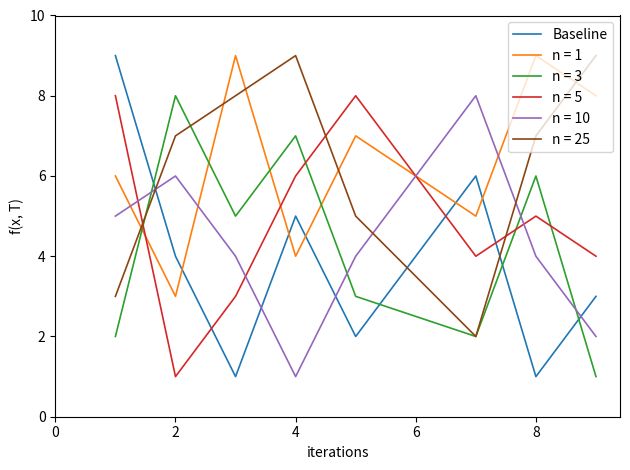

Which series has the widest spread of values?

Baseline